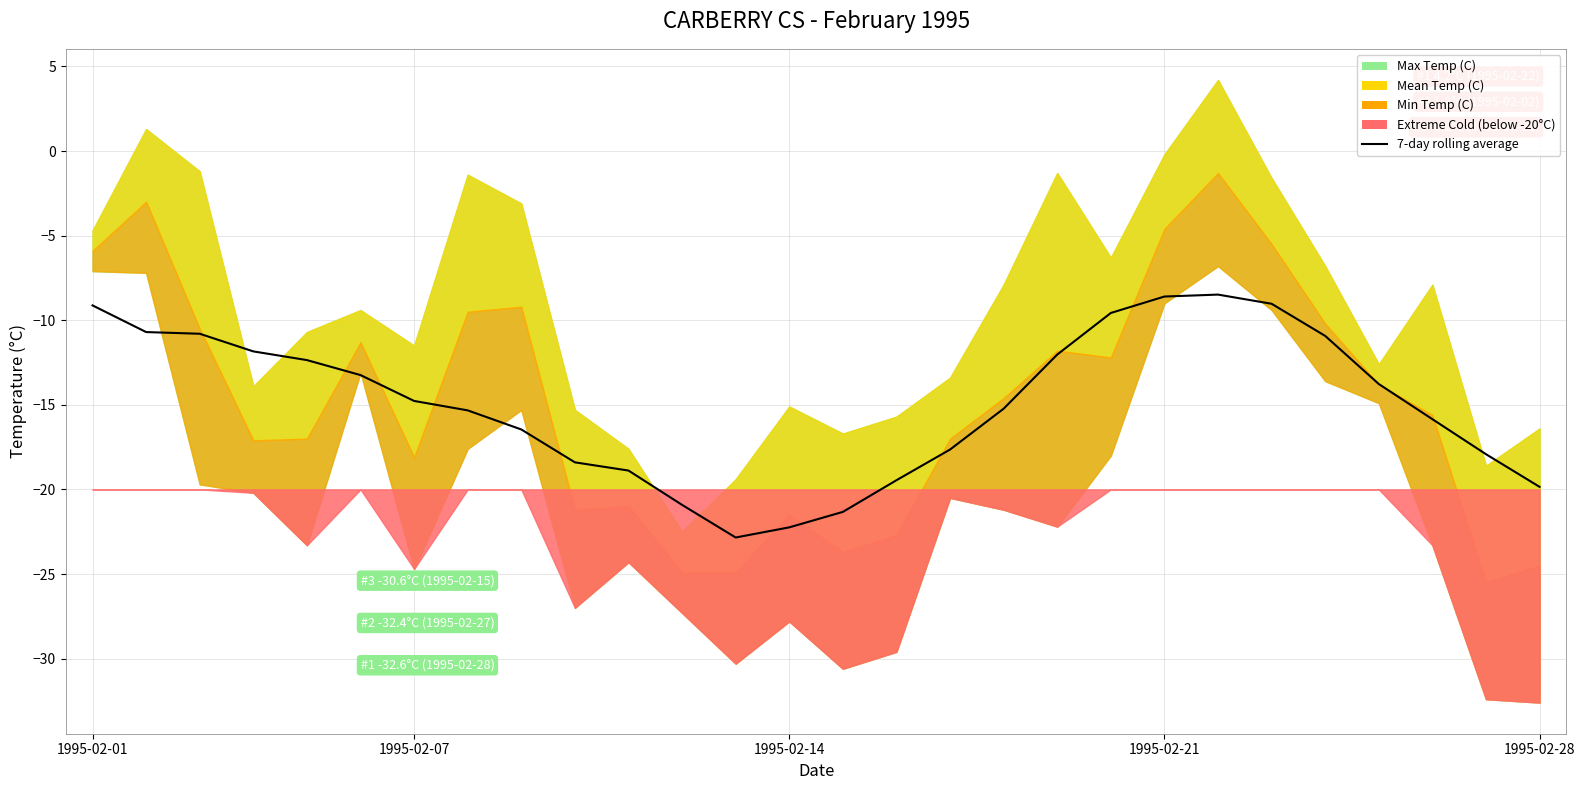

Count the number of categories in the chart.

28